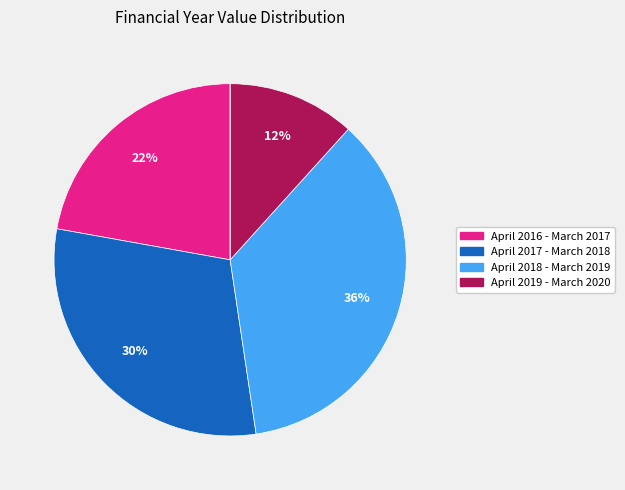

Is there a majority slice in this chart?

No